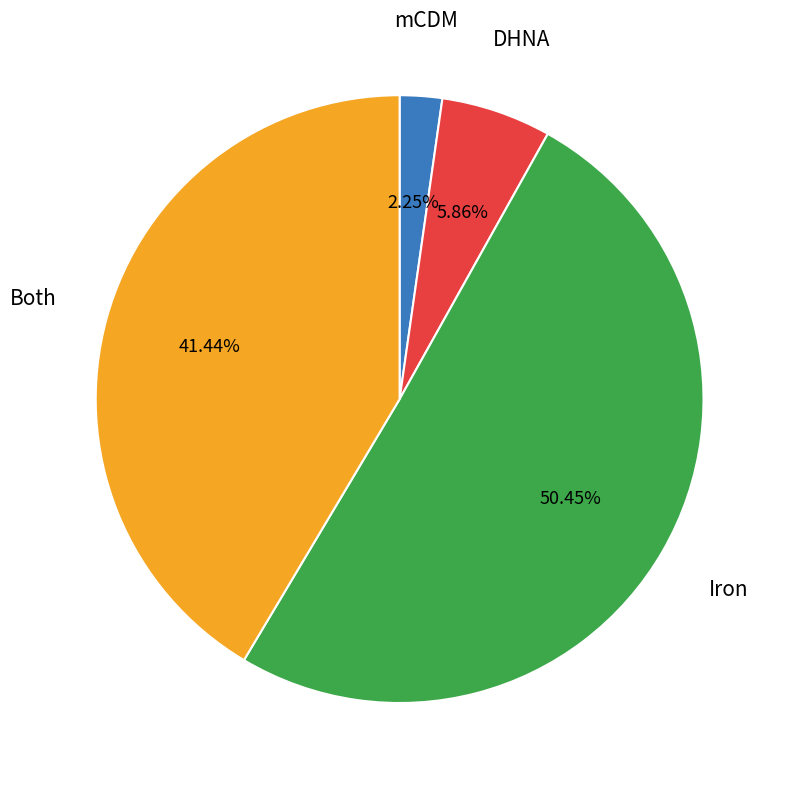

Is there a majority slice in this chart?

Yes